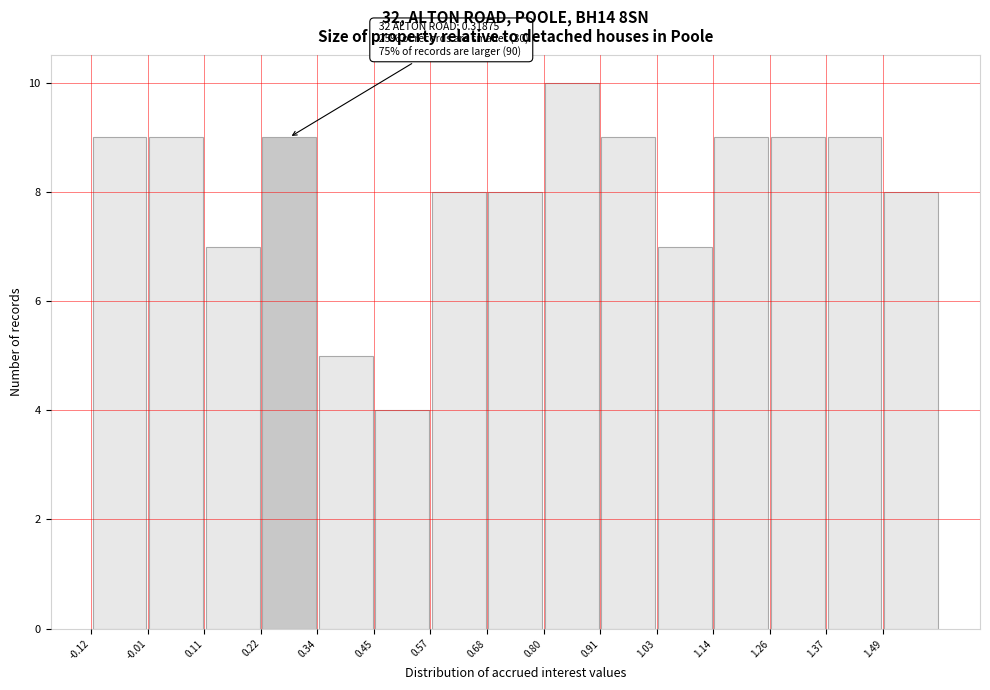

Which range on the x-axis has the tallest bar?

0.795 to 0.910